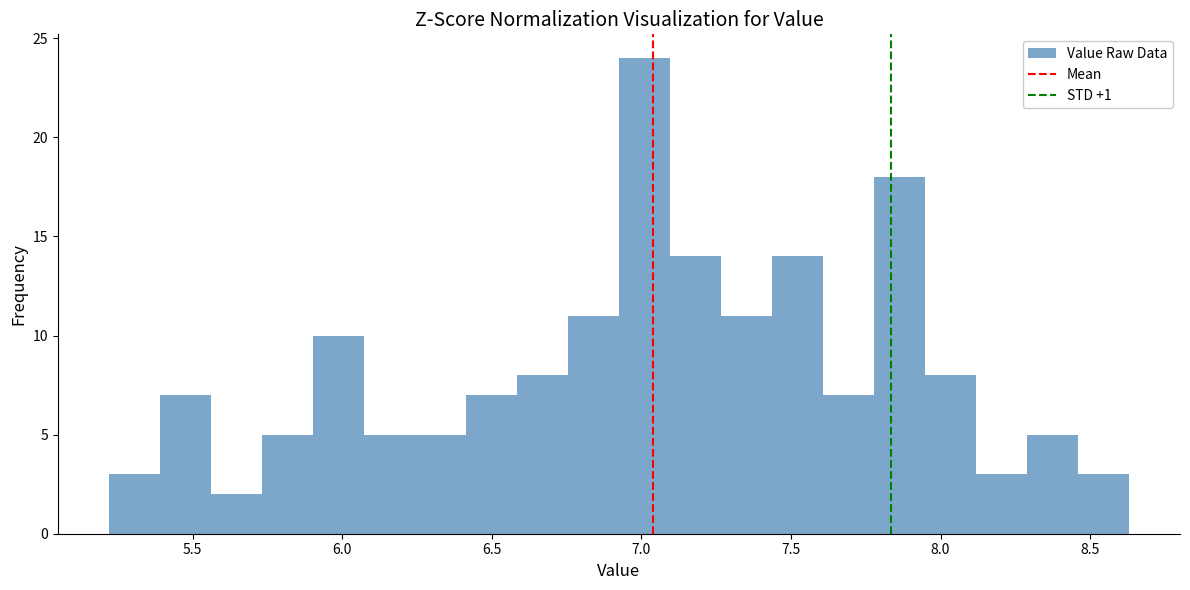

Around what value on the x-axis is the tallest bar? Give the approximate position of its centre, as read against the axis.

7.00